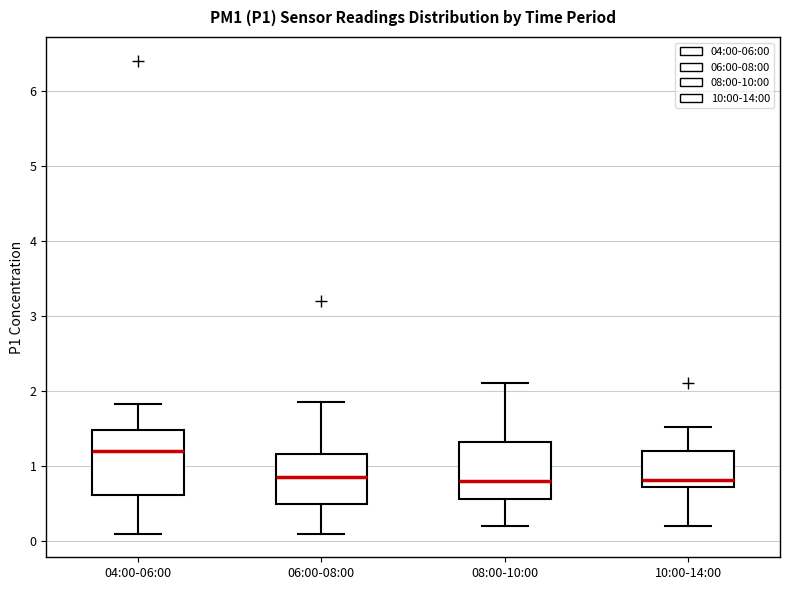

Where does the median line of the box for 04:00-06:00 sit on the y-axis? The values are not printed on the chart, so give them approximately, as read against the axis.

1.2